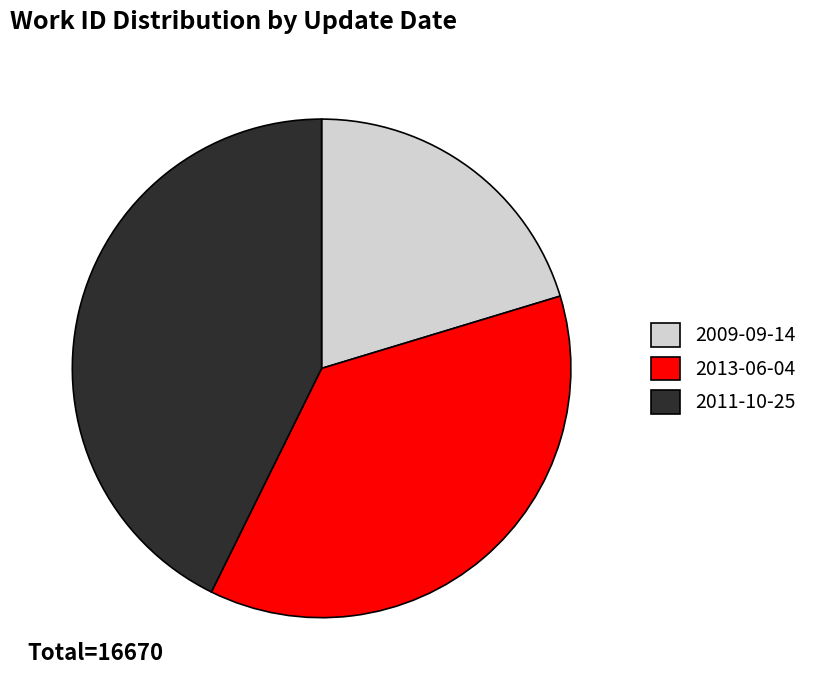

Which has a higher value, 2011-10-25 or 2009-09-14?

2011-10-25